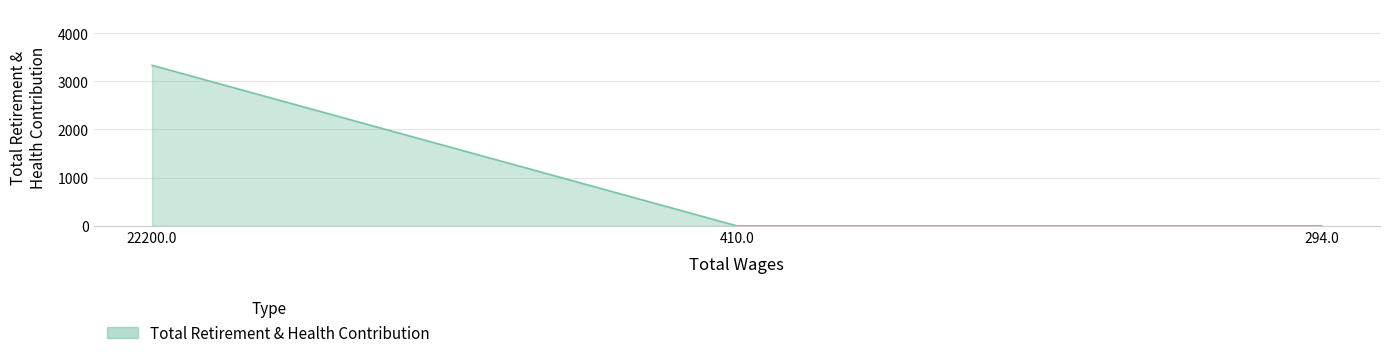

The value at 22200.0 is 876. True or false?

False